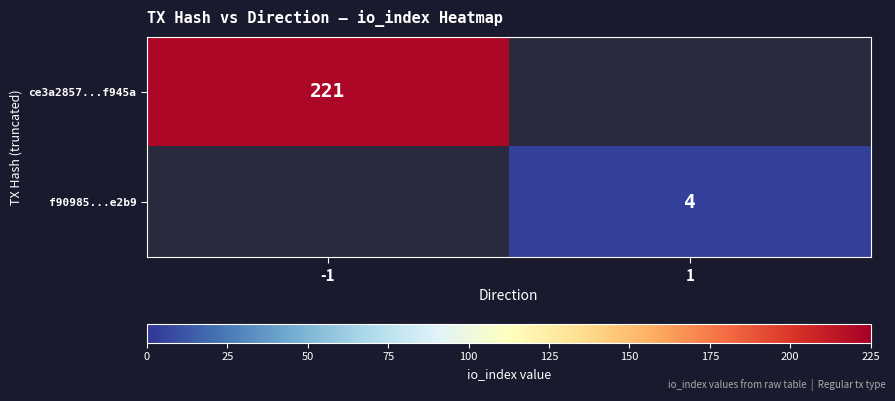

True or false: f90985...e2b9 has a value of 2 at 1.

False